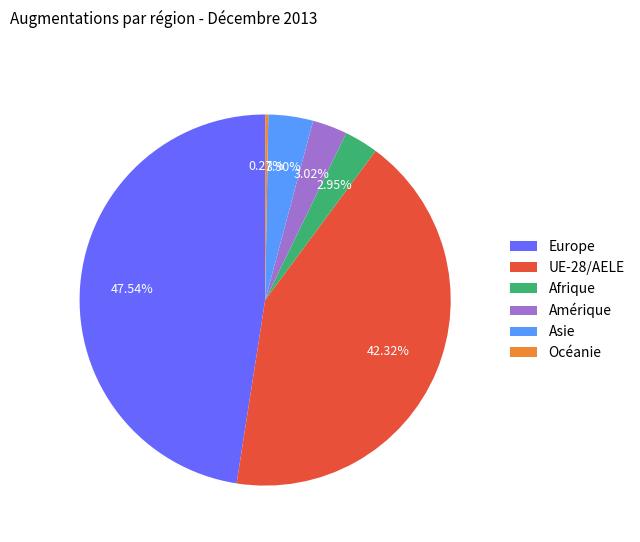

Combined, do Amérique and Asie account for over 50%?

No